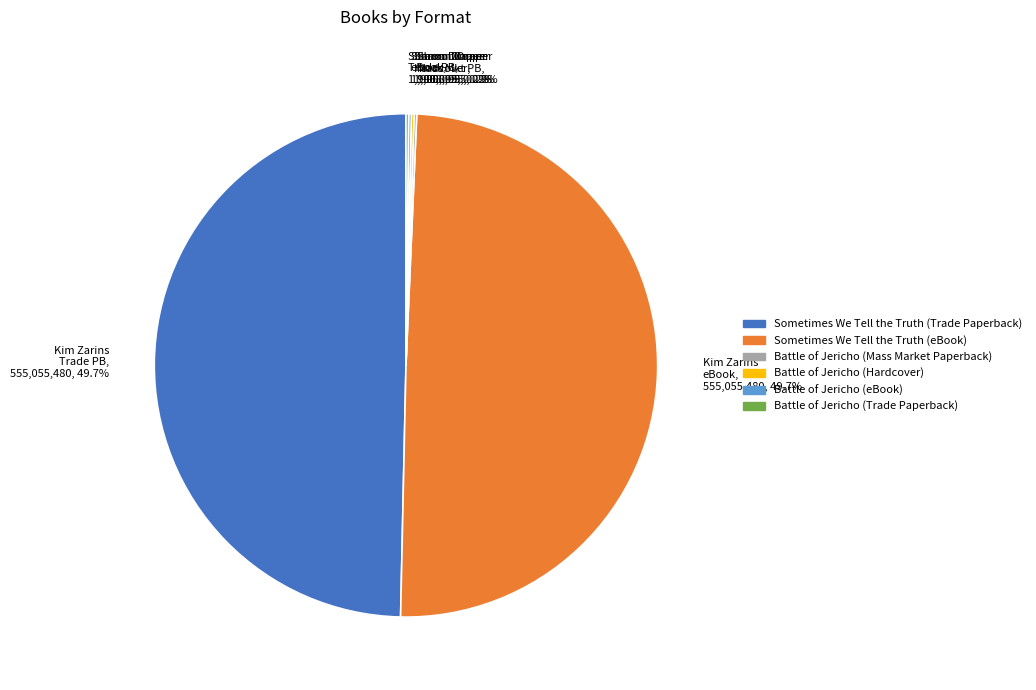

Is there a majority slice in this chart?

No